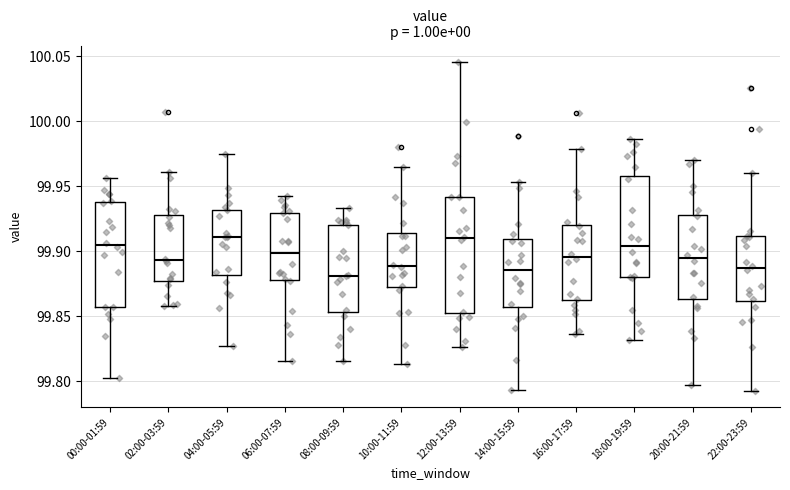

Reading left to right, read every box against the y-axis: the position of its median line, the range the box covers, and the ends of its whiskers. The values are not printed on the chart, so give them approximately, as read against the axis.

00:00-01:59: median 99.905, box 99.855 to 99.940, whiskers 99.800 to 99.955
02:00-03:59: median 99.895, box 99.880 to 99.930, whiskers 99.860 to 99.960
04:00-05:59: median 99.910, box 99.880 to 99.930, whiskers 99.825 to 99.975
06:00-07:59: median 99.900, box 99.880 to 99.930, whiskers 99.815 to 99.945
08:00-09:59: median 99.880, box 99.855 to 99.920, whiskers 99.815 to 99.935
10:00-11:59: median 99.890, box 99.875 to 99.915, whiskers 99.815 to 99.965
12:00-13:59: median 99.910, box 99.855 to 99.940, whiskers 99.825 to 100.045
14:00-15:59: median 99.885, box 99.855 to 99.910, whiskers 99.795 to 99.955
16:00-17:59: median 99.895, box 99.865 to 99.920, whiskers 99.835 to 99.980
18:00-19:59: median 99.905, box 99.880 to 99.960, whiskers 99.830 to 99.985
20:00-21:59: median 99.895, box 99.865 to 99.930, whiskers 99.795 to 99.970
22:00-23:59: median 99.885, box 99.860 to 99.910, whiskers 99.795 to 99.960